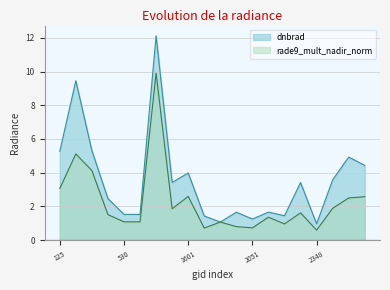

At which category is the sum across all series the highest?

1475